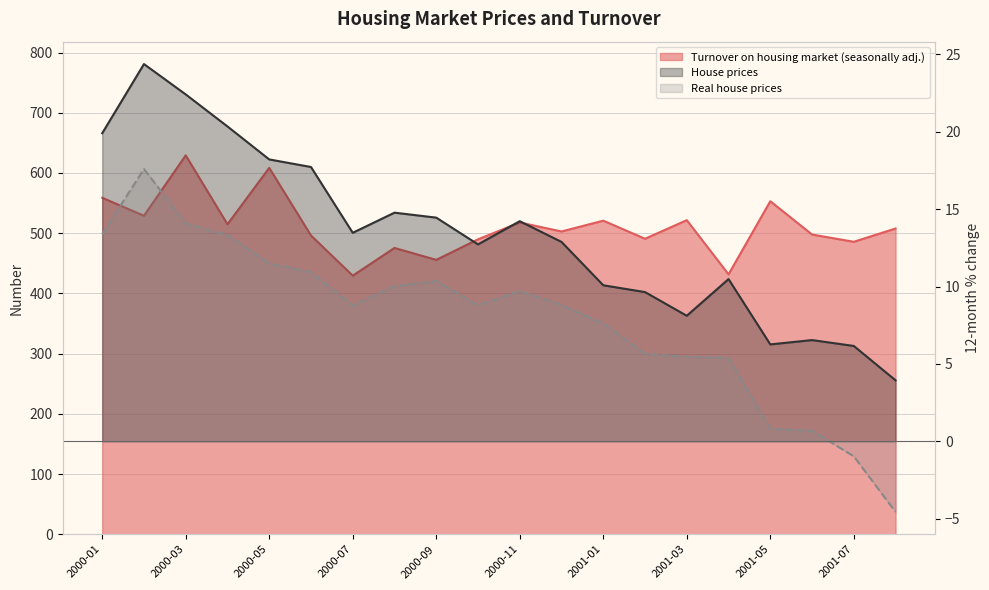

What is the spread (max minus min) of values at 2000-04?

501.5